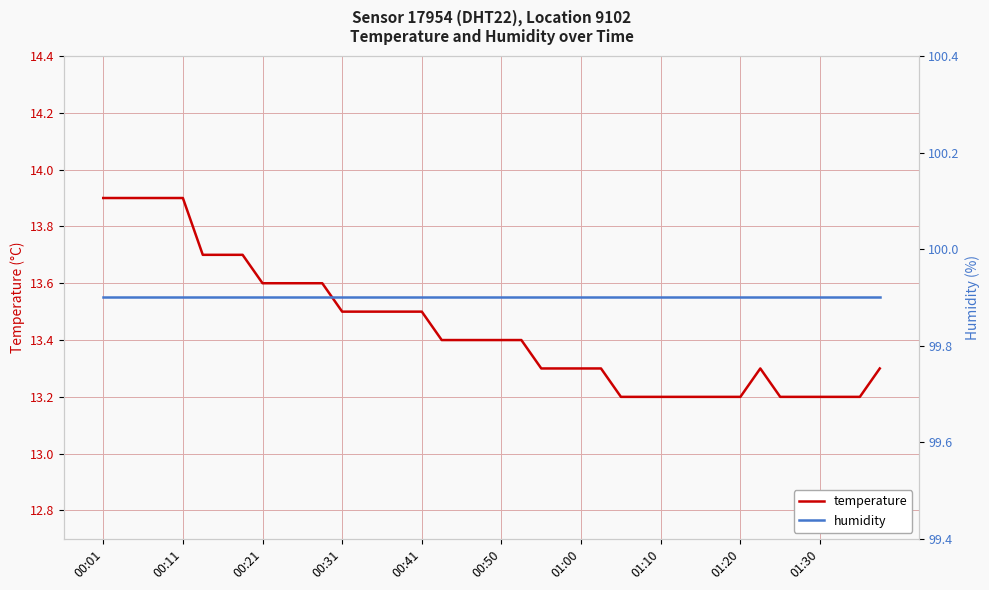

How many lines are shown in the chart?

2